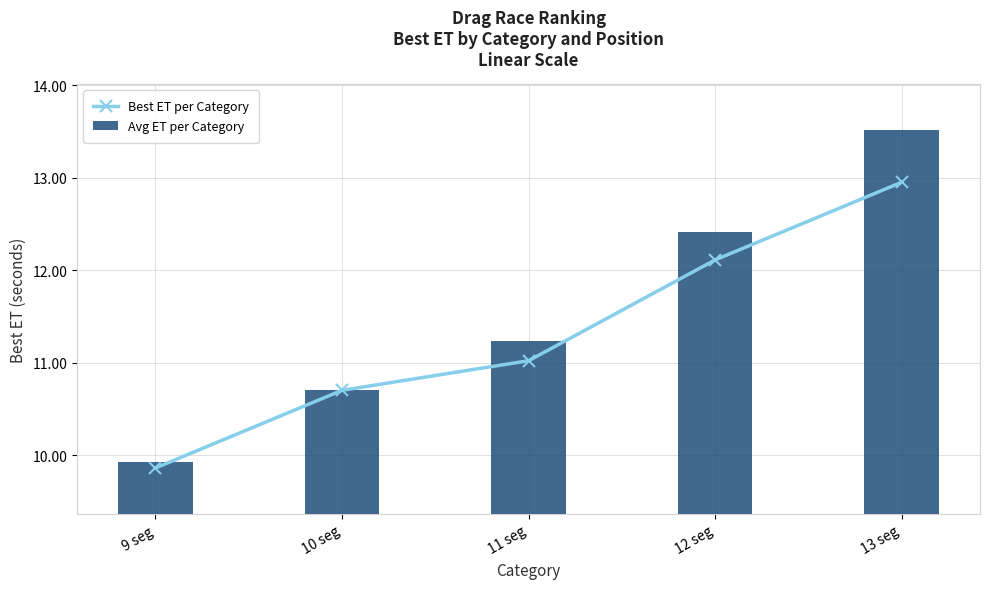

What is the total value across all series at 12 seg?

24.5